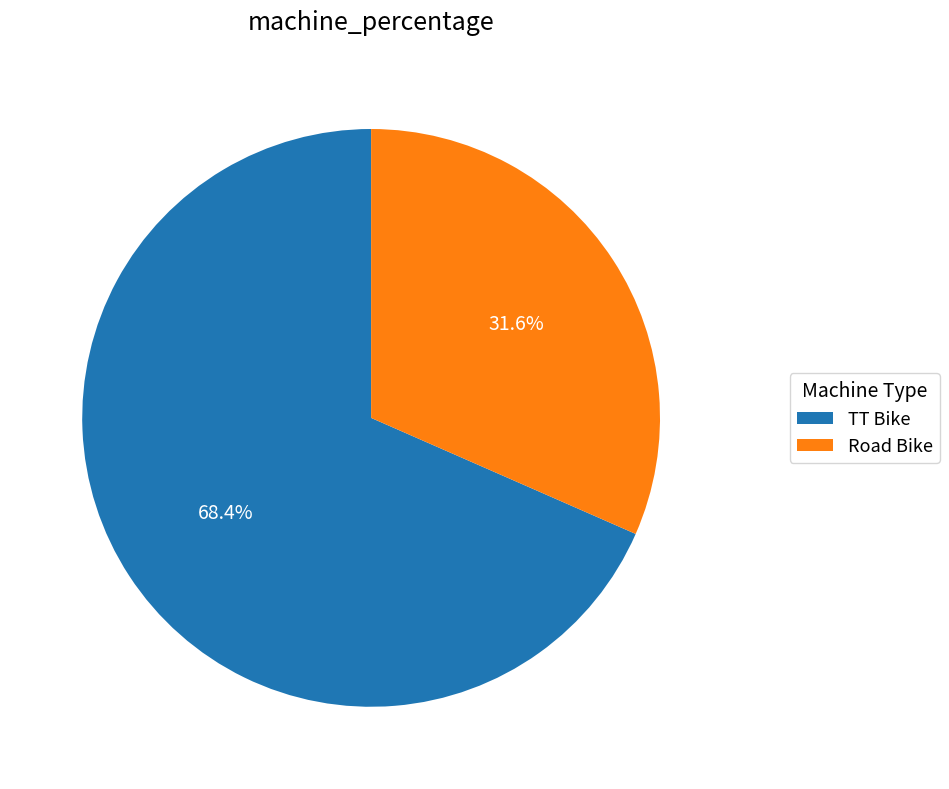

To the nearest percent, what percentage of the pie is Road Bike?

32%